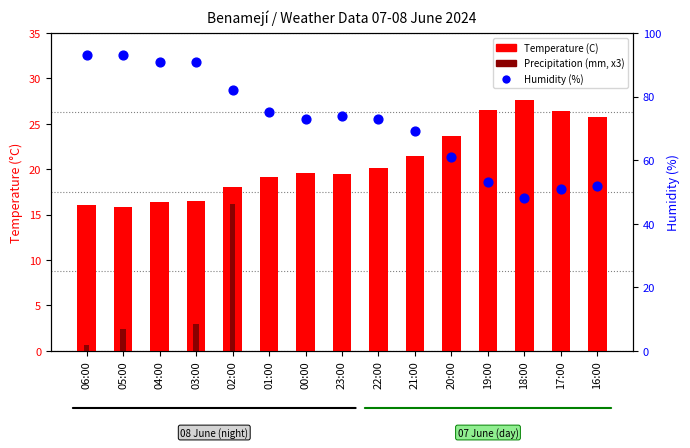

Which series reaches the maximum Y coordinate?

Humidity (%)